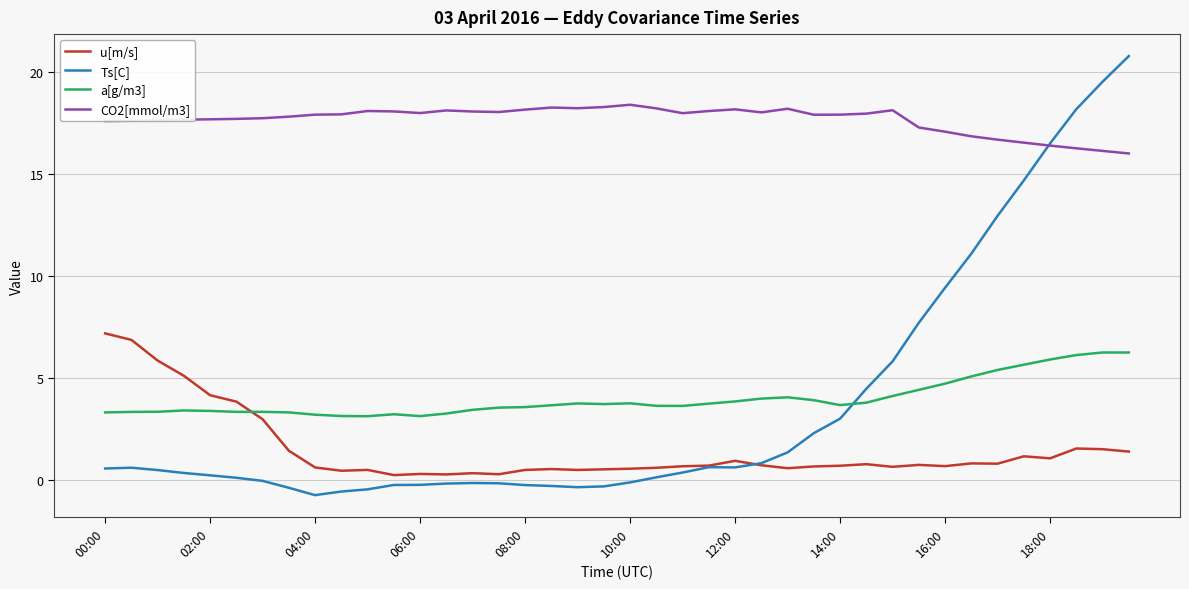

What are all the series names shown in the legend?

u[m/s], Ts[C], a[g/m3], CO2[mmol/m3]